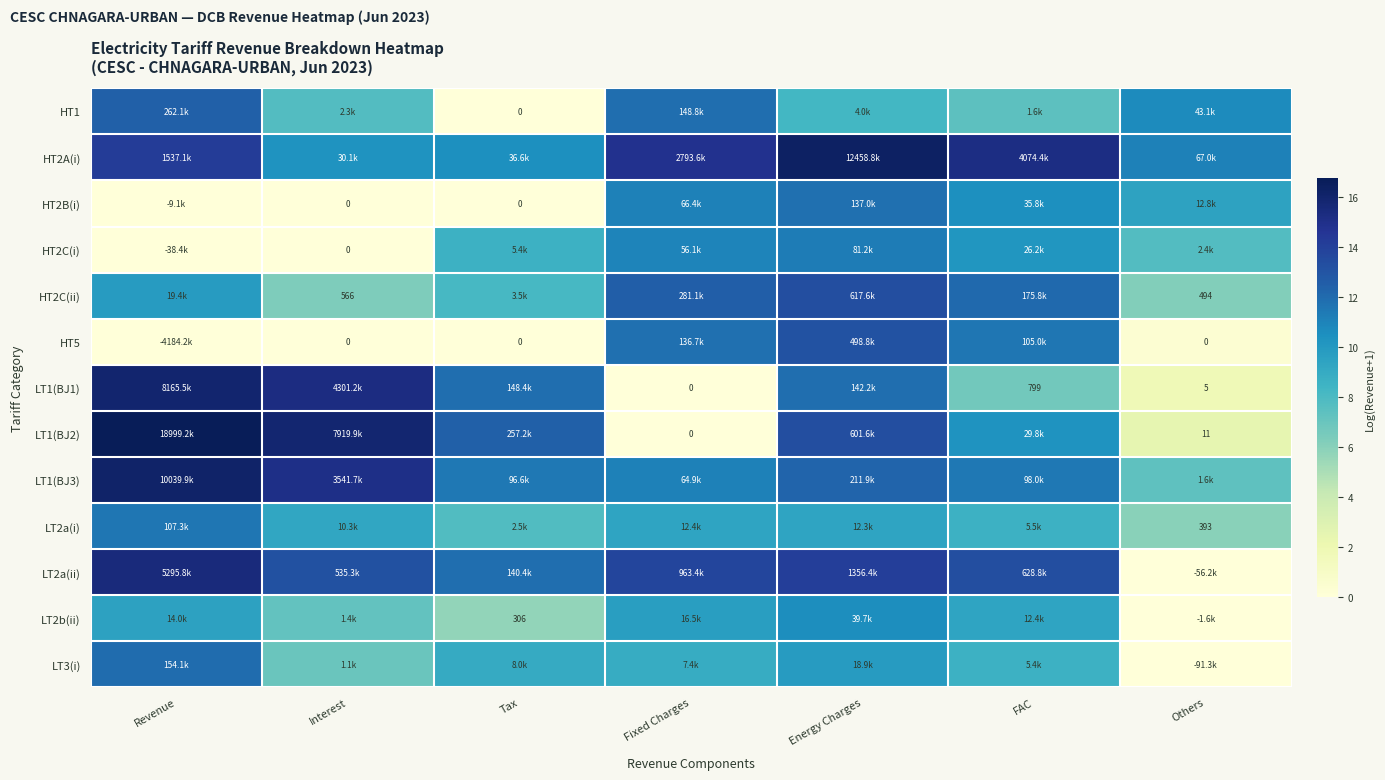

What is the maximum value for LT3(i)?

11.9